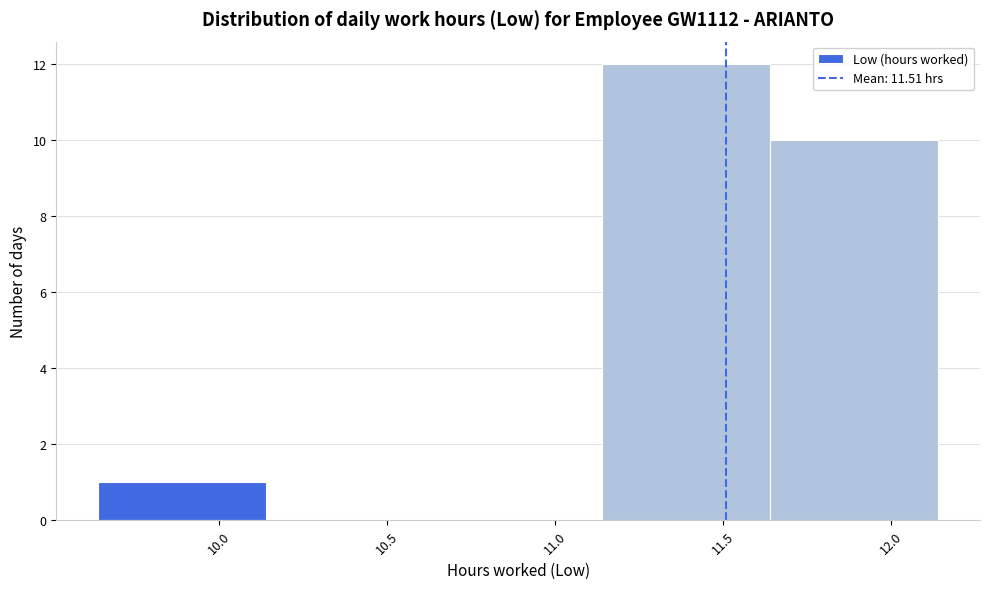

How tall is the bar that spans 9.64 to 10.14 on the x-axis? Neither the bar edges nor the heights are printed on the chart, so give them approximately, as read against the axes.

1